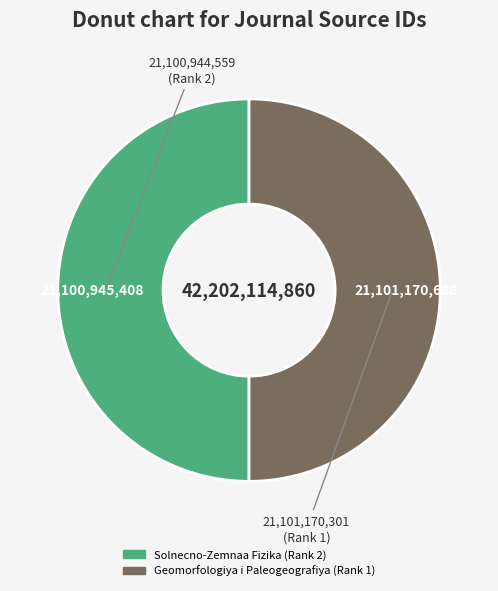

How many segments does this pie chart have?

2